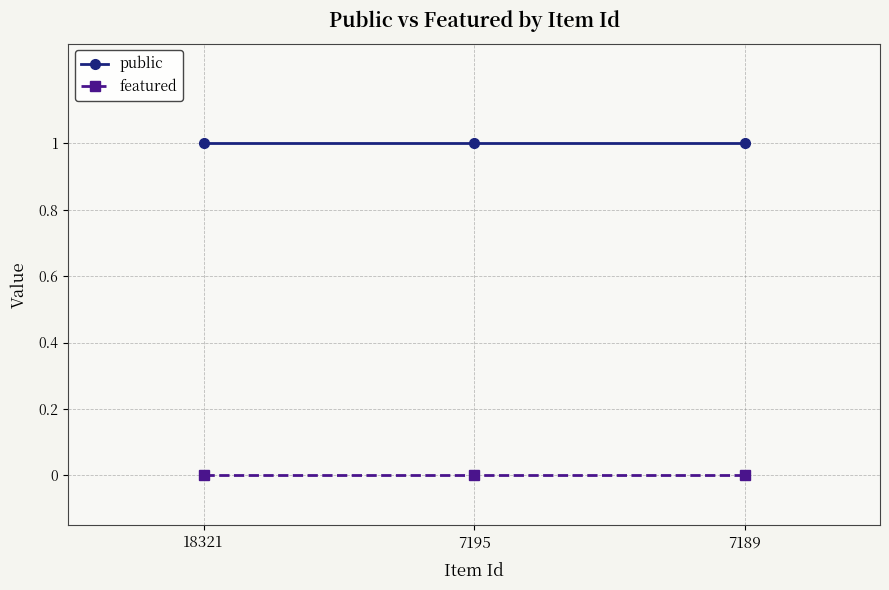

What is the spread (max minus min) of values at 7189?

1